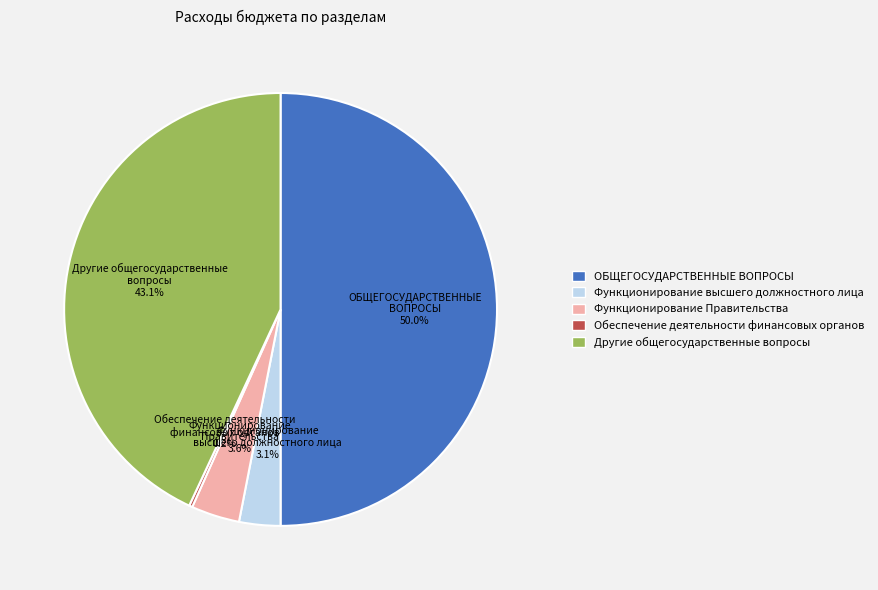

Does Другие общегосударственные вопросы account for over 50% of the chart?

No